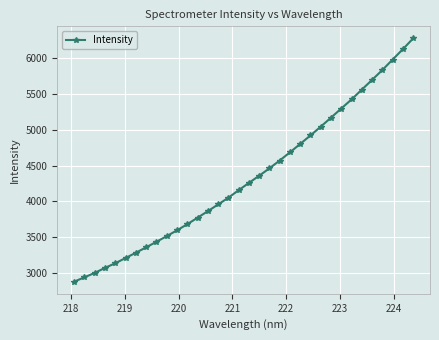

Count the number of values greater than 4256.

17